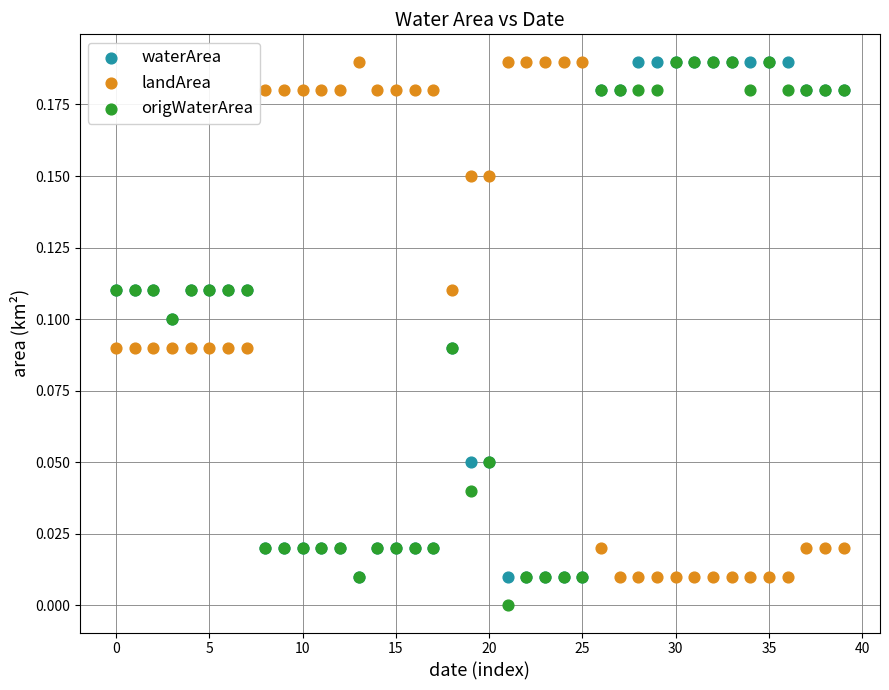

Which series reaches the minimum Y coordinate?

origWaterArea